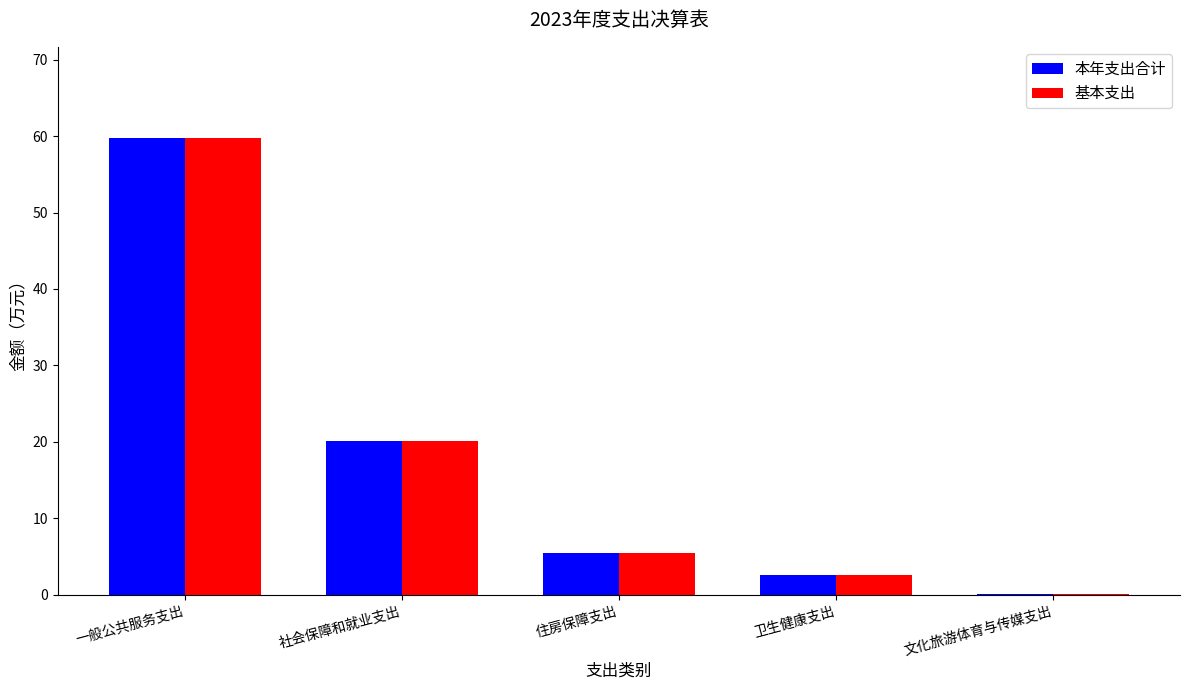

Does the chart contain stacked bars?

No